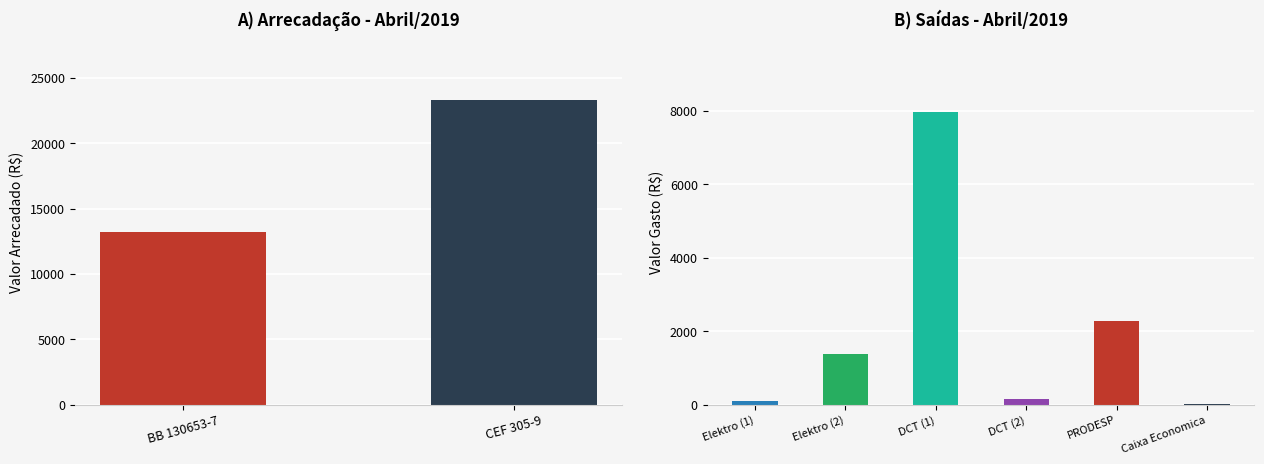

Are the bars grouped side by side (vs. stacked)?

No